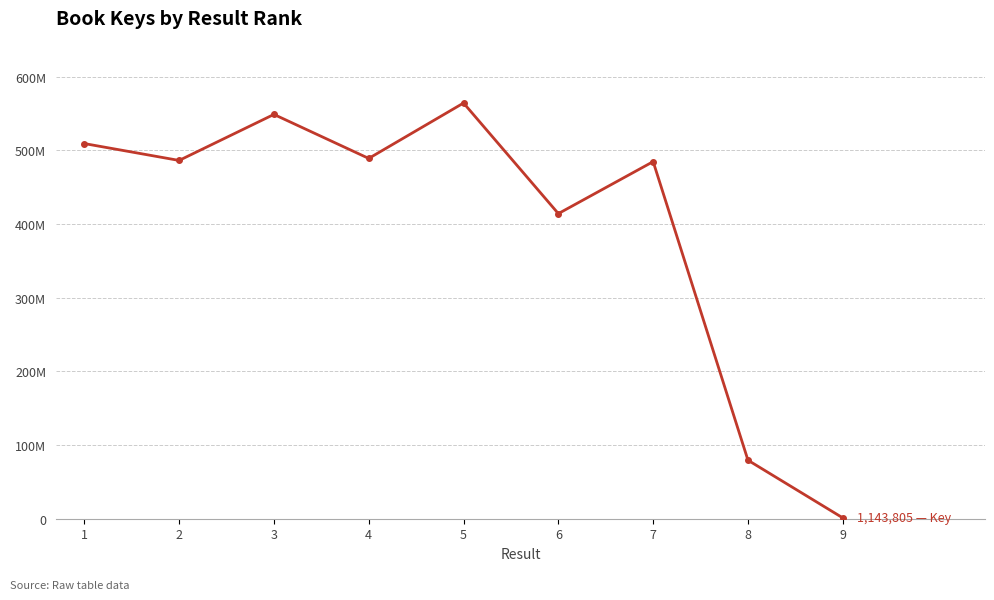

Is it true that the value at 3 is 909557769?

False